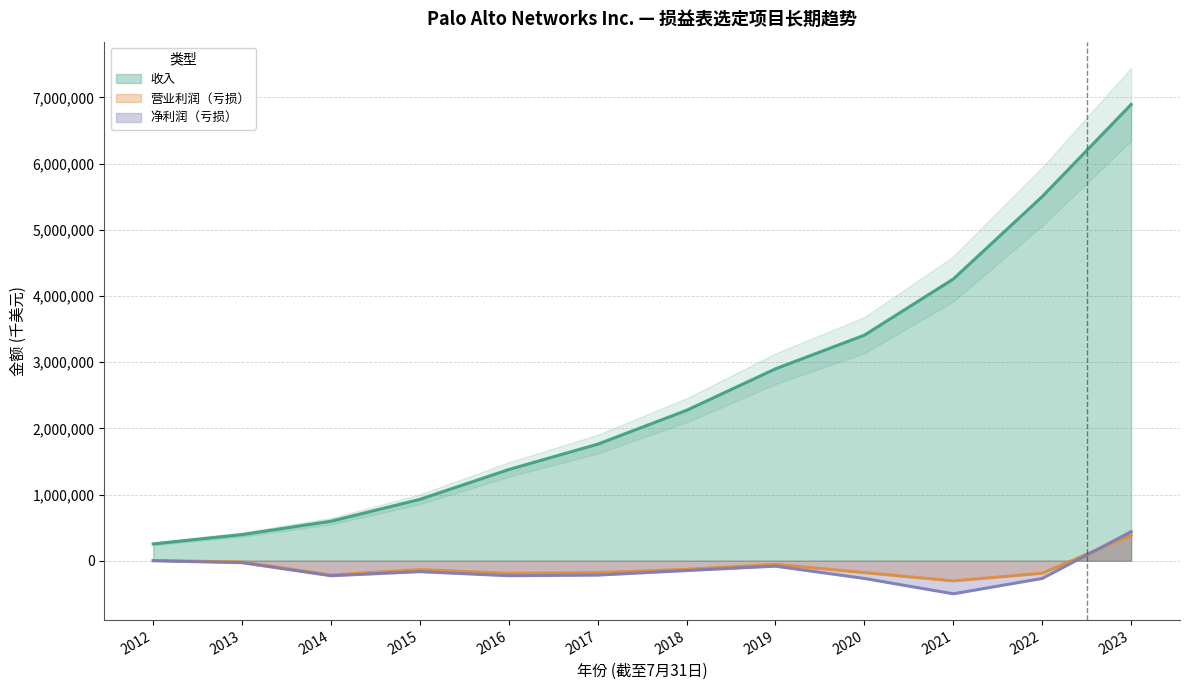

Reading left to right, what are all the values shown in this chart?

收入: 255138	396107	598179	928052	1378500	1761600	2273100	2899600	3408400	4256100	5501500	6892700
营业利润（亏损）: 3891	-18621	-215347	-133536	-190100	-179800	-129100	-54100	-179000	-304100	-188800	387300
净利润（亏损）: 737	-29246	-226452	-164982	-225900	-216600	-147900	-81900	-267000	-498900	-267000	439700